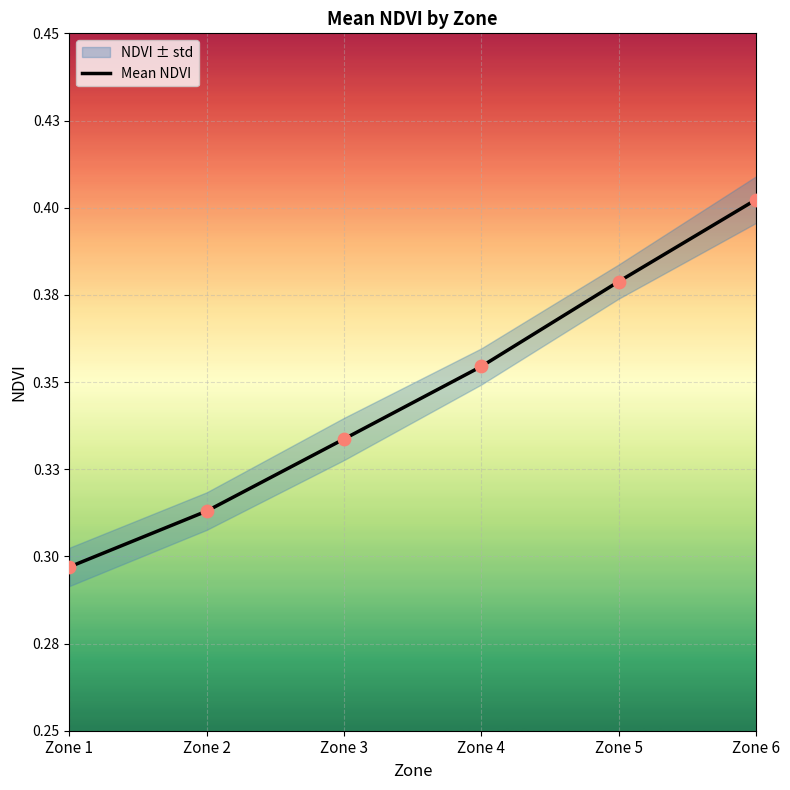

What is the change in value from Zone 1 to Zone 4?

+0.1